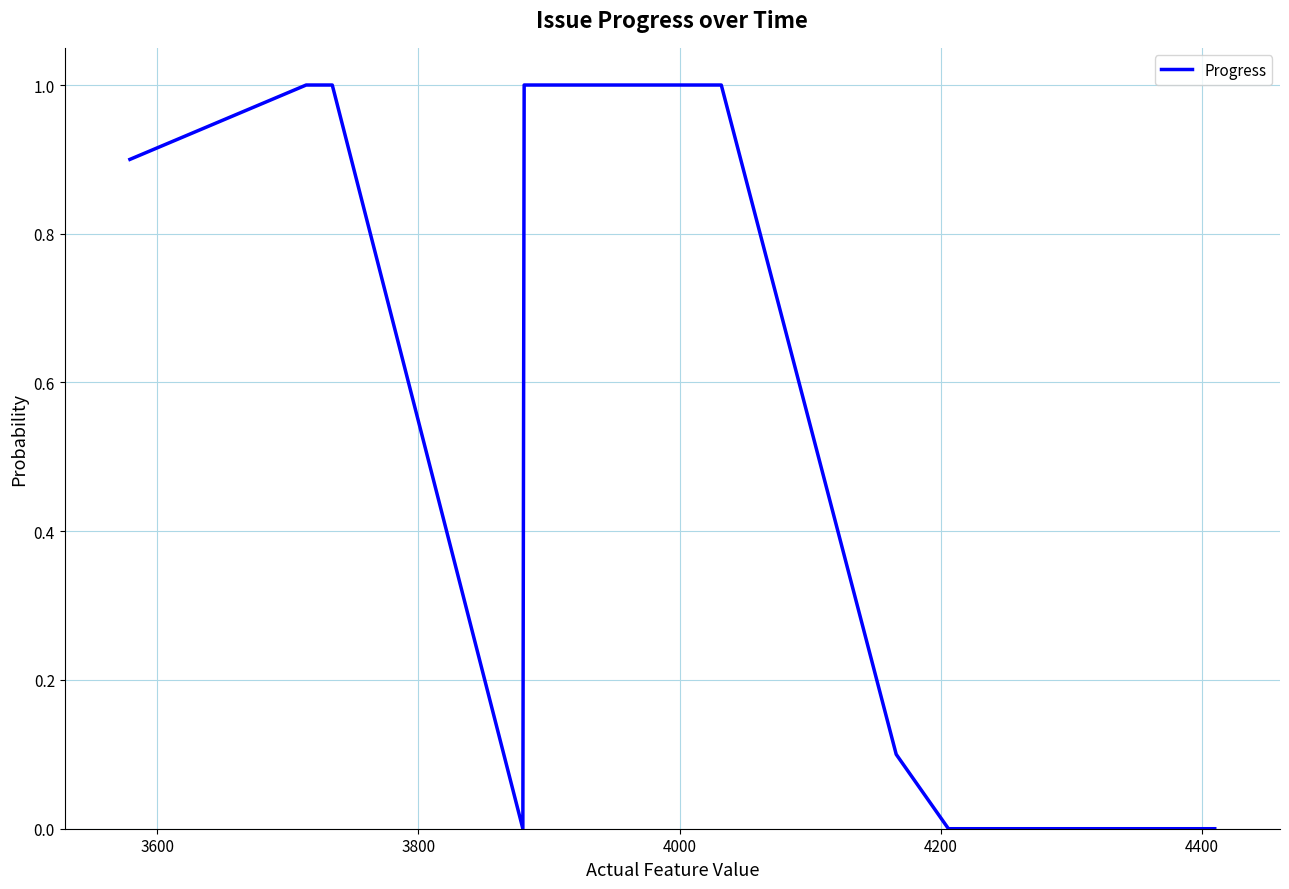

What is the maximum value shown in the chart?

1.0